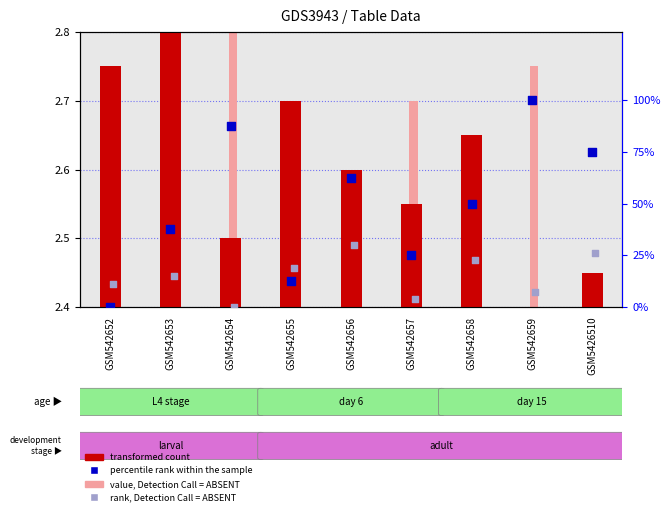

At how many categories does at least one series exceed 1?

9